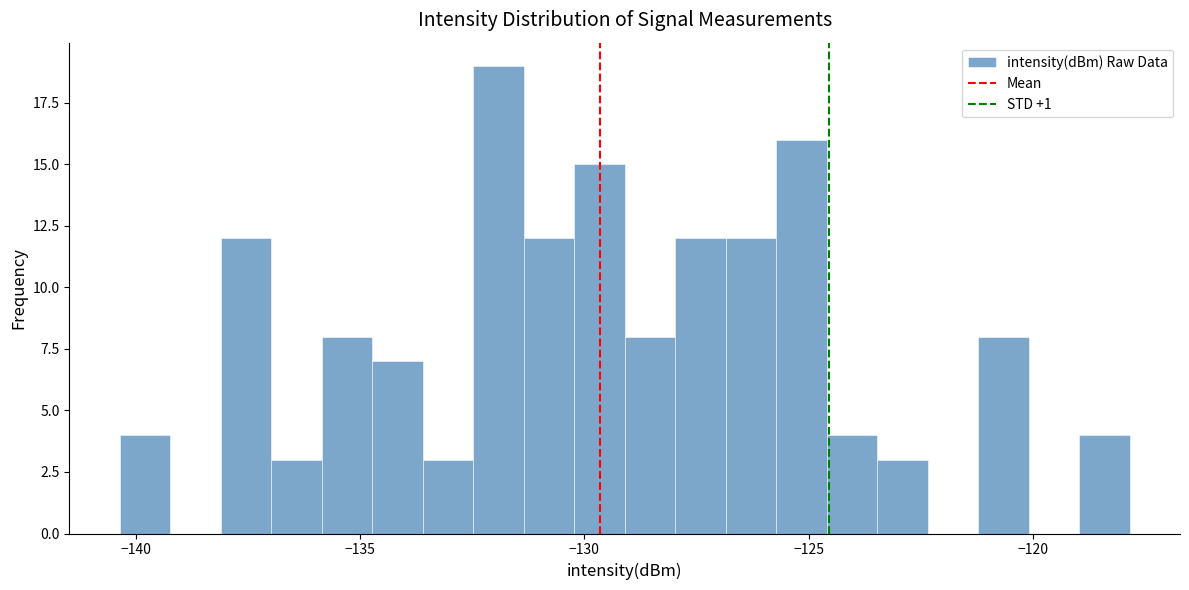

Read against the x-axis, roughly where is the centre of the tallest bar?

-132.0